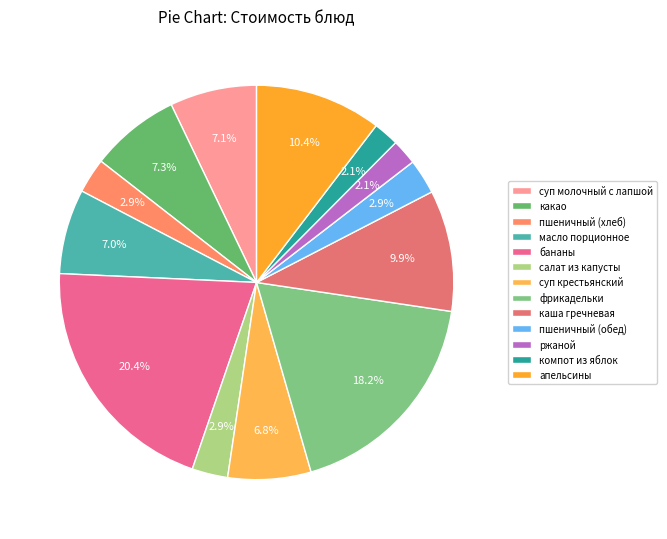

Is бананы the majority of the pie?

No